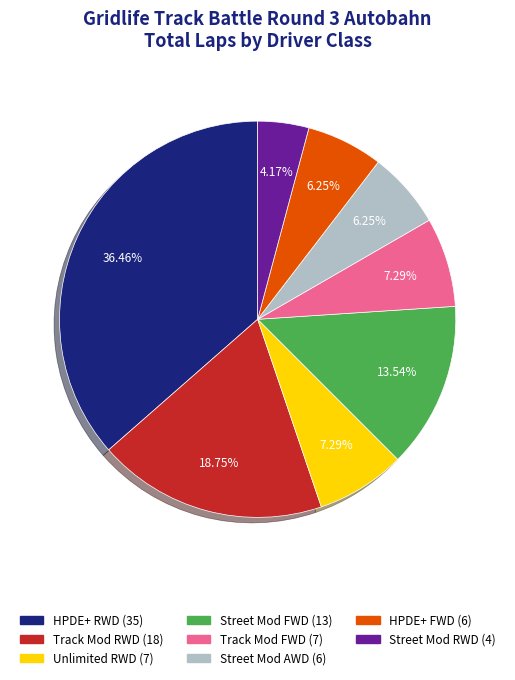

Is there a majority slice in this chart?

No